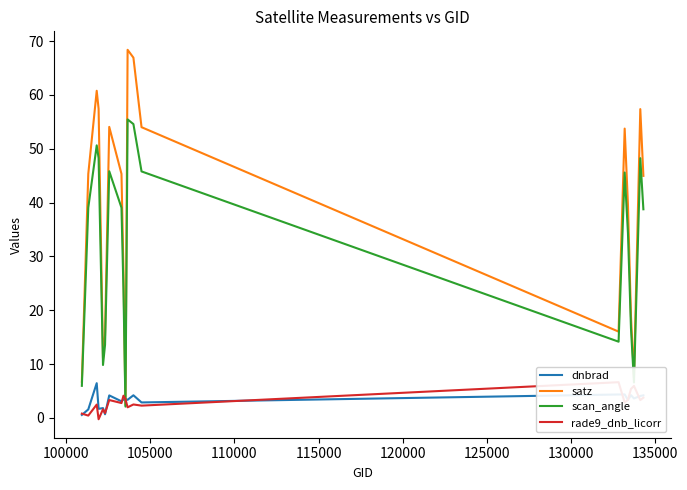

How many times do rade9_dnb_licorr and scan_angle cross each other?

2